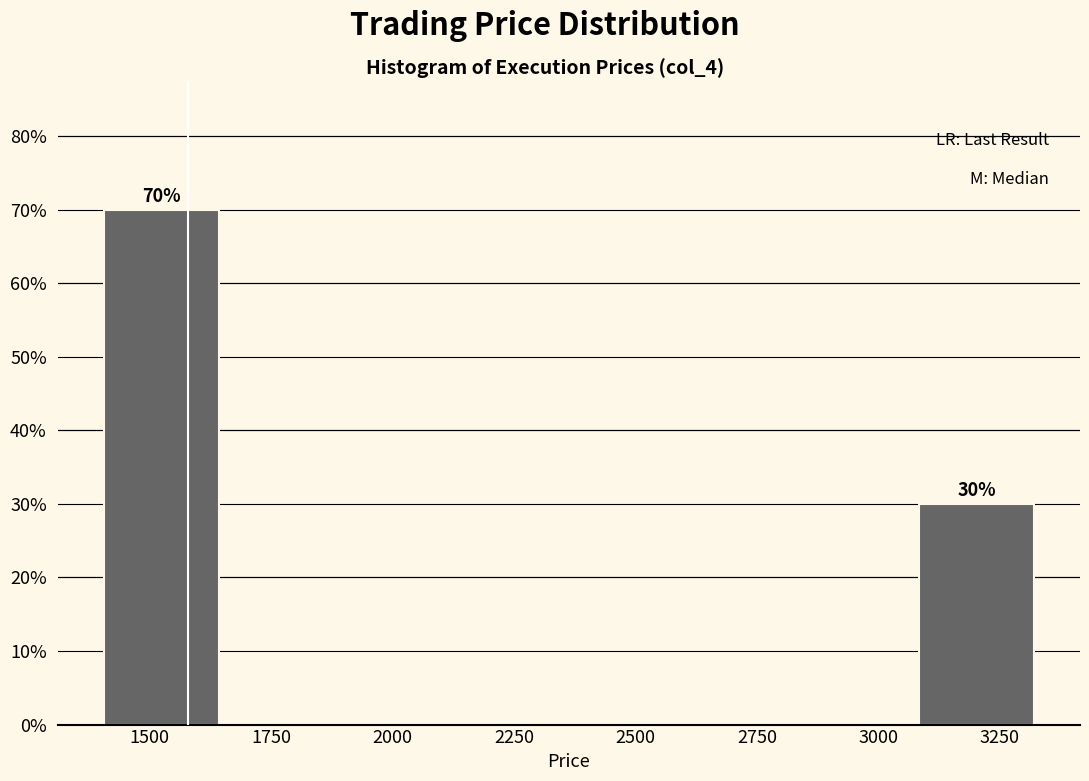

Which range on the x-axis has the tallest bar?

1400 to 1650